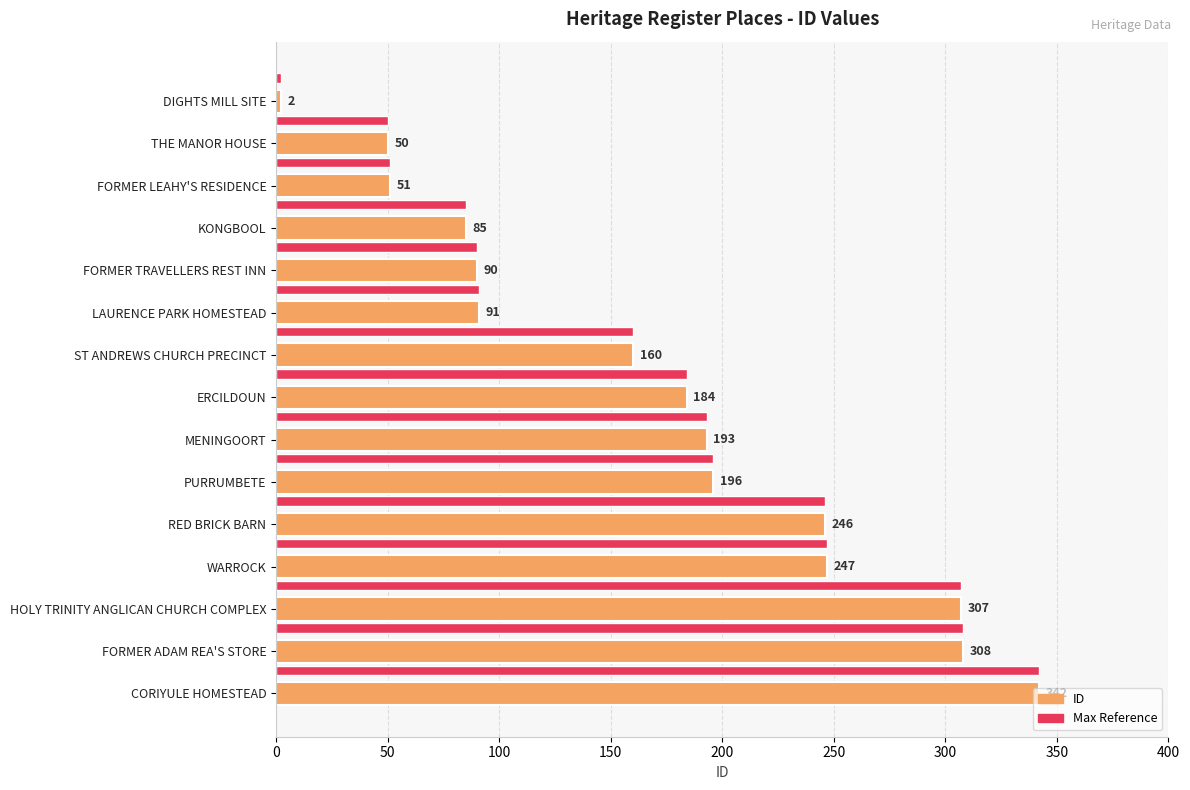

The value of ID at FORMER ADAM REA'S STORE is 74. True or false?

False